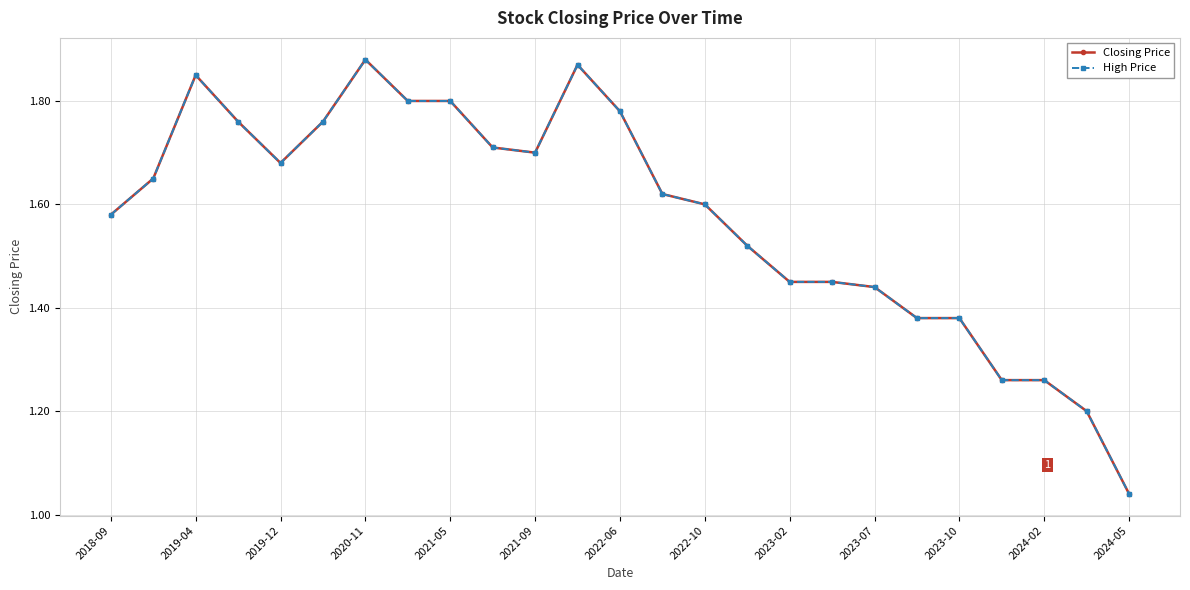

Is this an area chart (filled region under the line)?

No